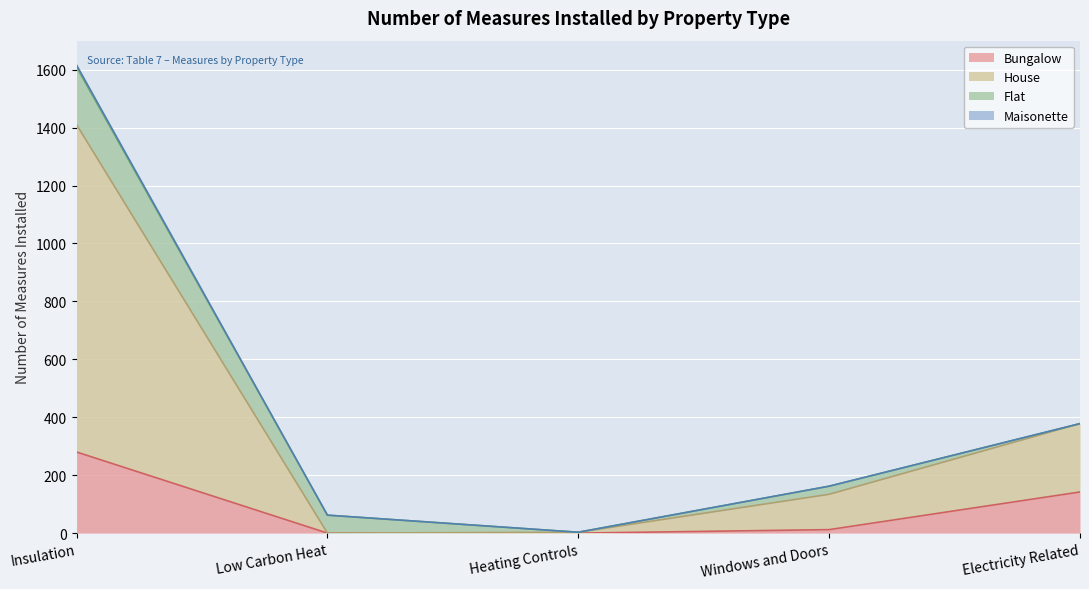

At which category is the sum across all series the highest?

Insulation